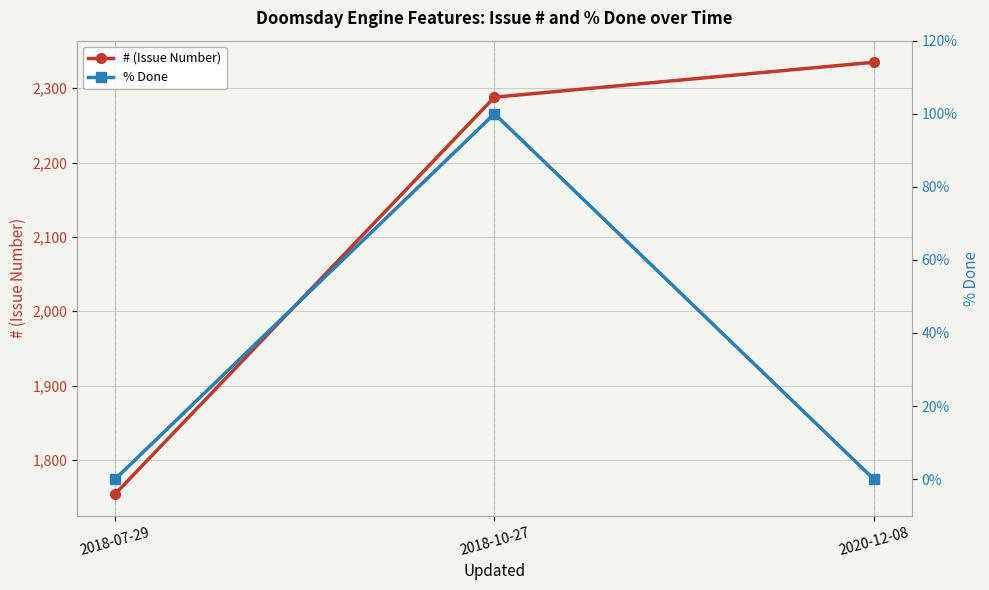

What is the minimum value for # (Issue Number)?

1754